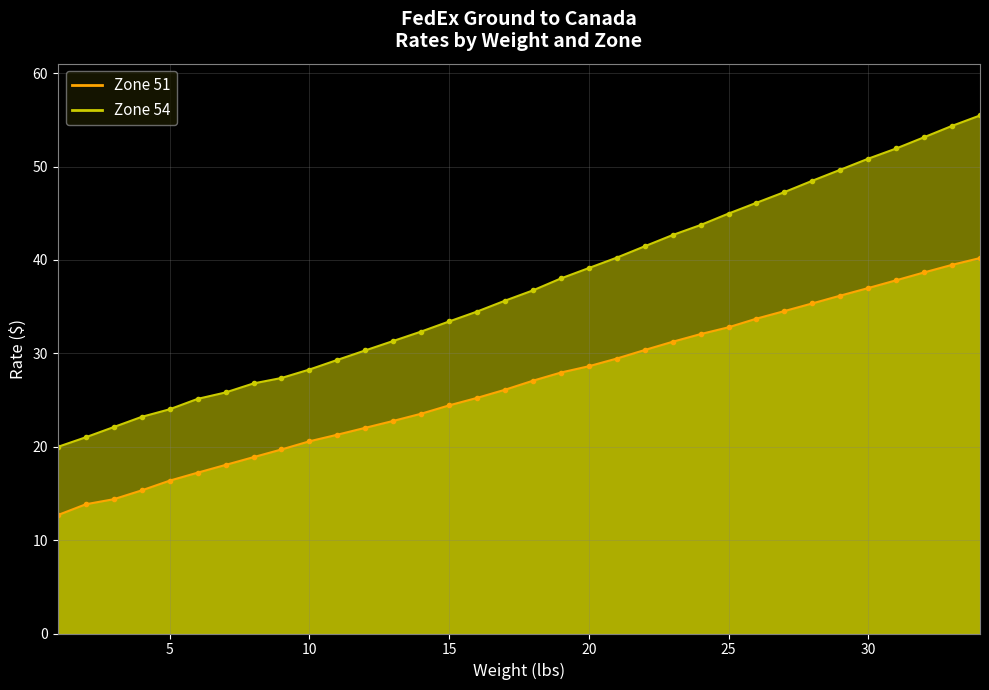

Where is Zone 54 nearest to the value 37?

18